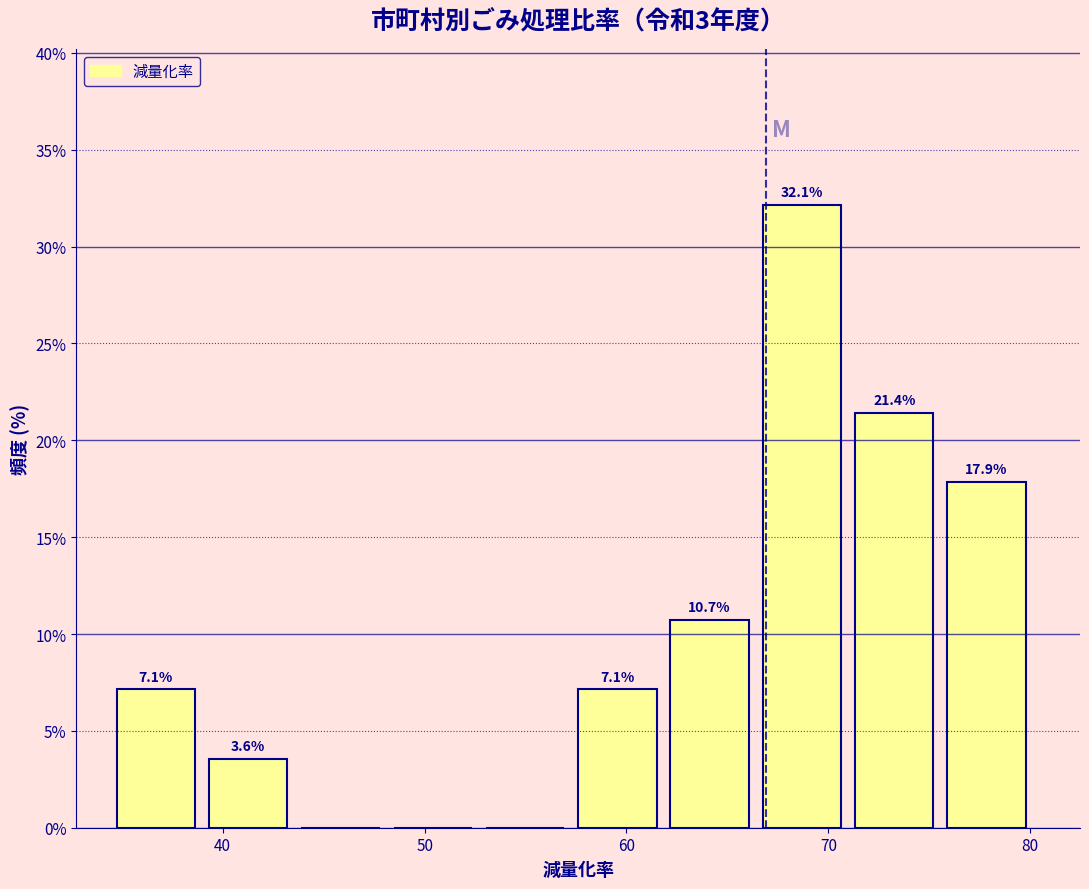

Which range on the x-axis has the tallest bar?

67 to 71